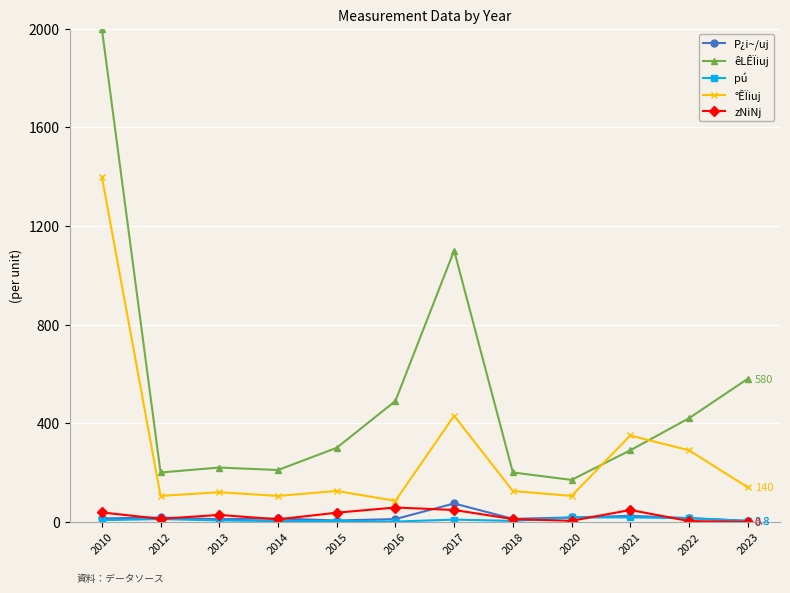

True or false: zNiNj has more than 1 points higher than both neighbors.

True